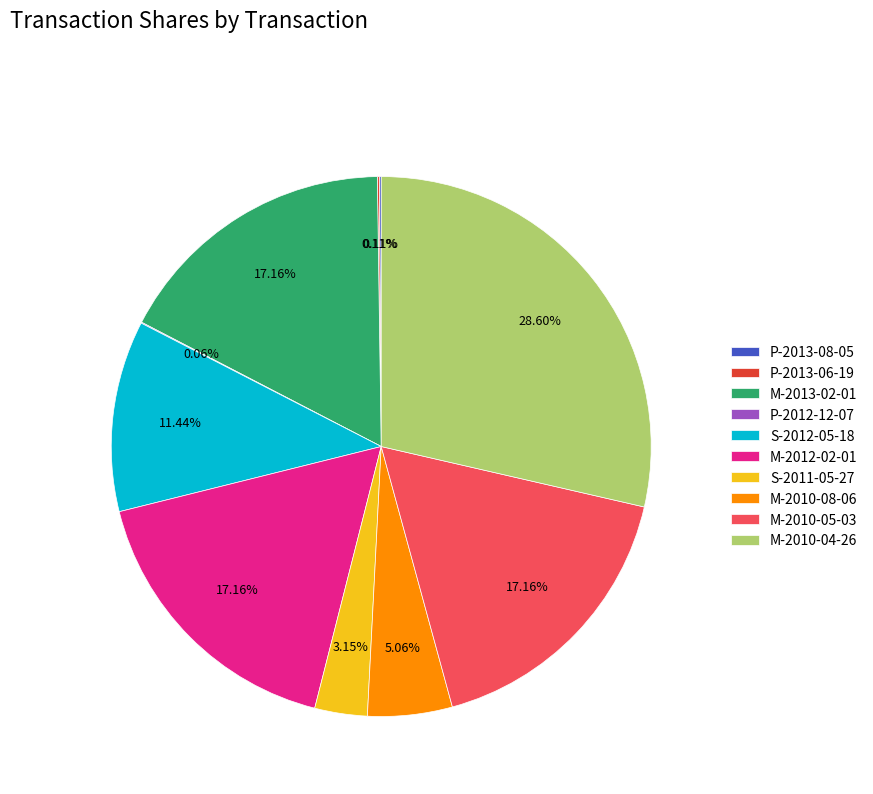

Do M-2010-04-26 and S-2011-05-27 together represent more than half of the pie?

No